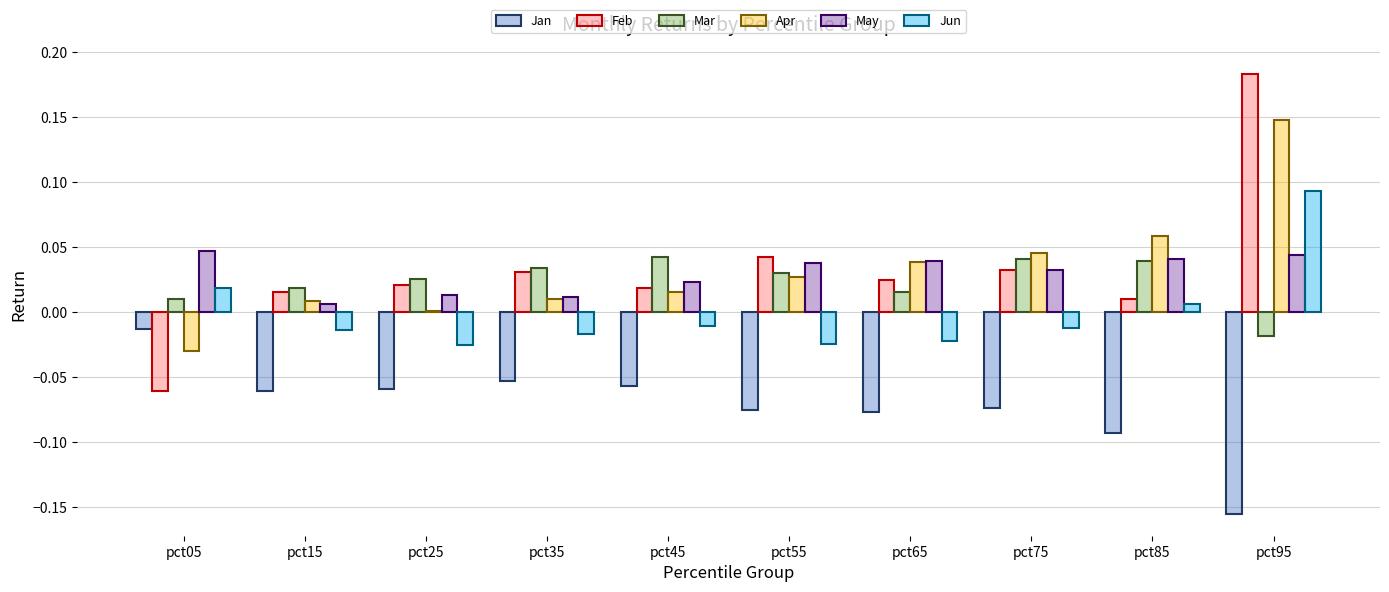

The value of Jun at pct05 is 0.0. True or false?

True